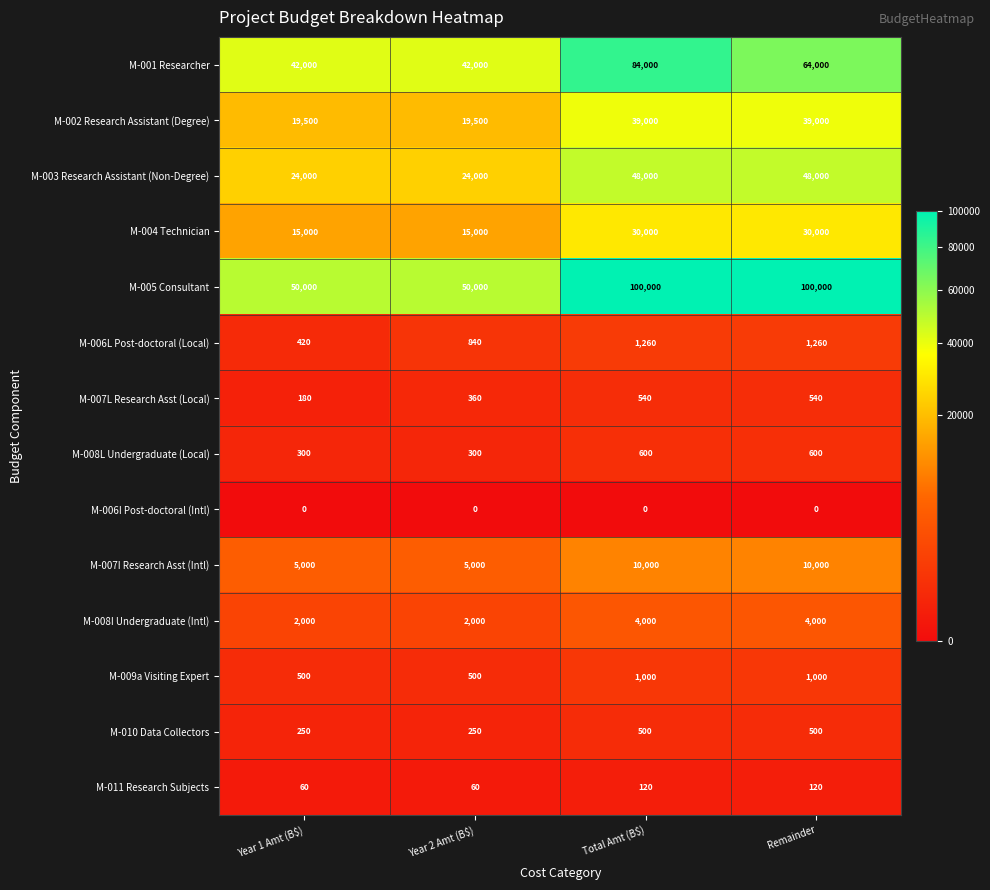

How many M-007I Research Asst (Intl) values are between 5000 and 10000?

4